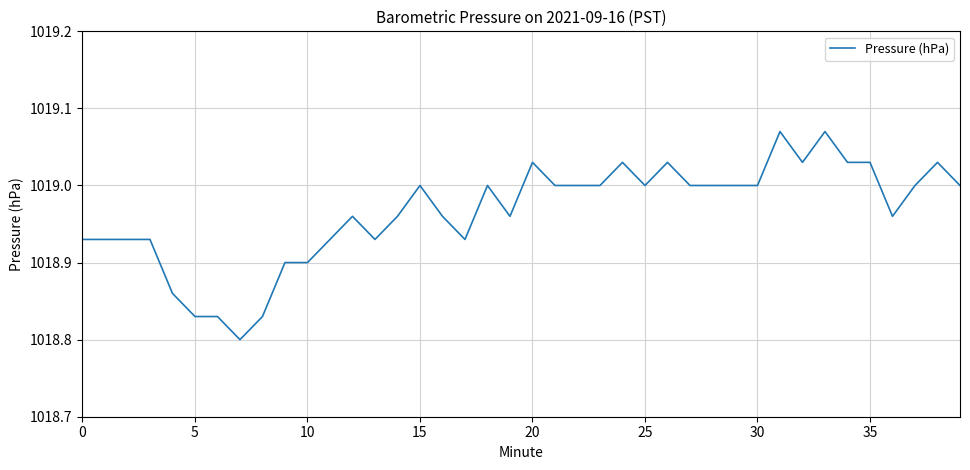

What is the difference between the maximum and minimum values?

0.3